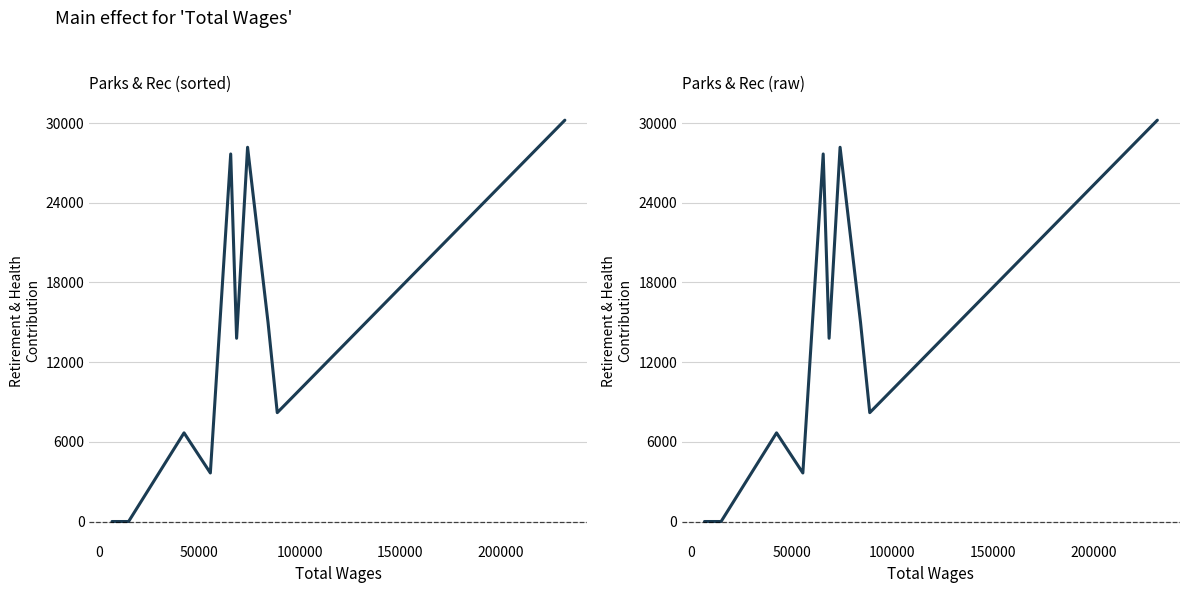

How many points are lower than both their immediate neighbors (excluding endpoints)?

3